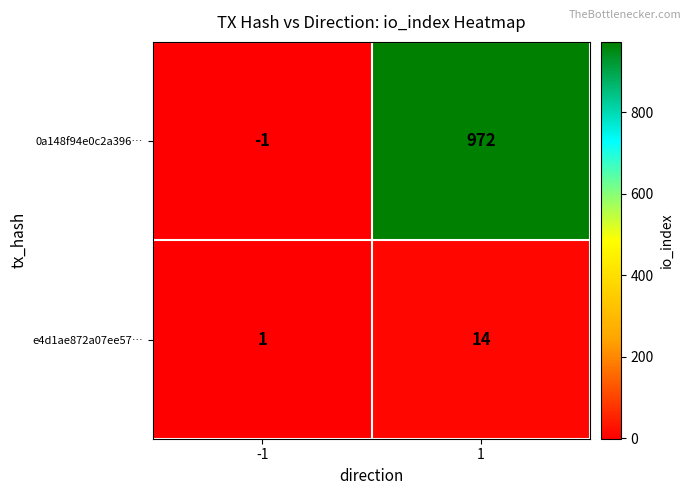

Reading right to left, extract all data points from this chart.

0a148f94e0c2a396…: 972	-1
e4d1ae872a07ee57…: 14	1